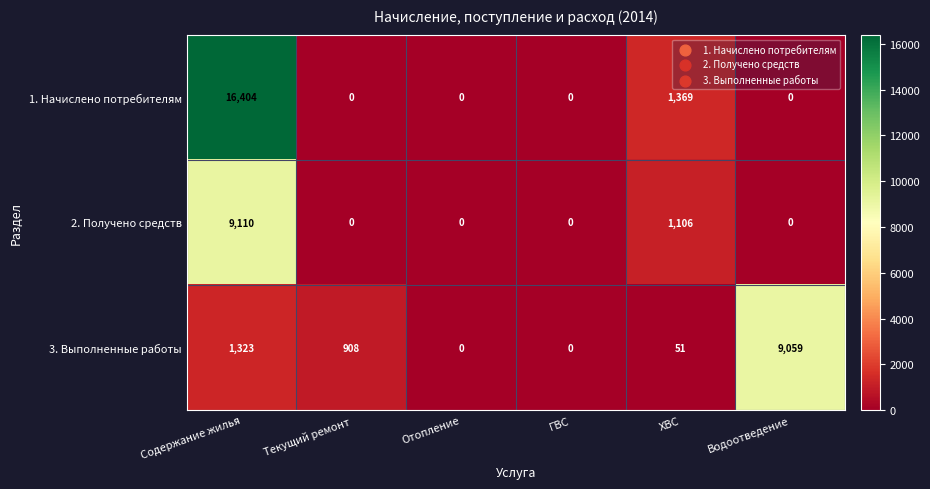

Reading left to right, extract all data points from this chart.

1. Начислено потребителям: 16404	0	0	0	1369	0
2. Получено средств: 9110	0	0	0	1106	0
3. Выполненные работы: 1323	908	0	0	51	9059